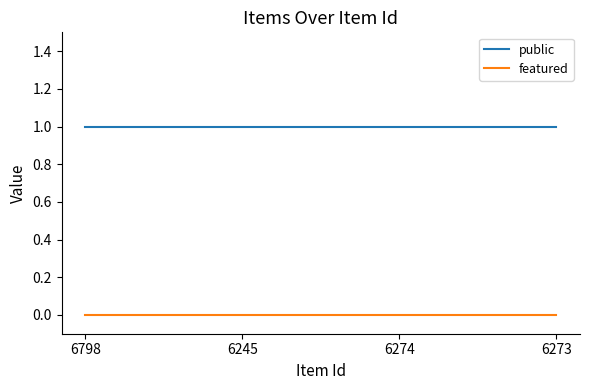

True or false: public has more than 2 points higher than both neighbors.

False